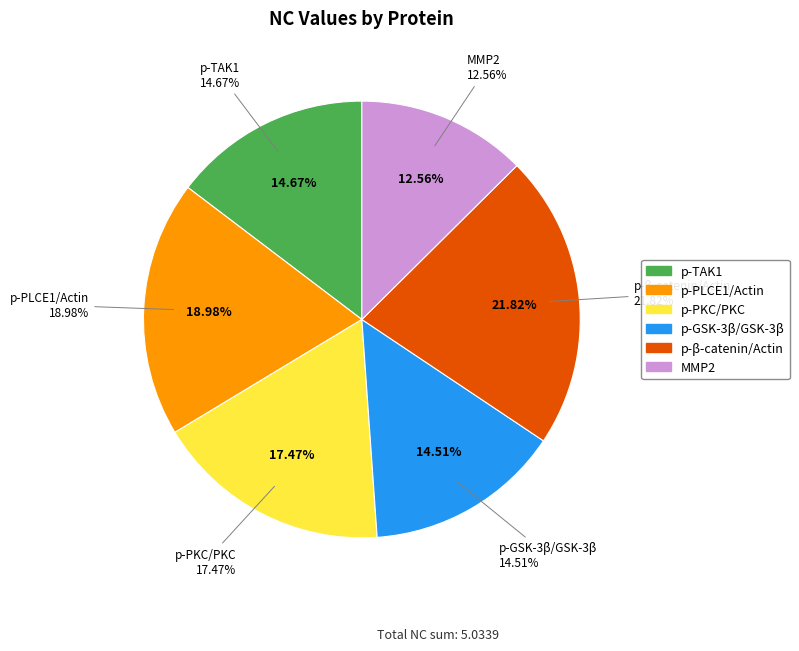

Rank the categories by value from lowest to highest.

MMP2, p-GSK-3β/GSK-3β, p-TAK1, p-PKC/PKC, p-PLCE1/Actin, p-β-catenin/Actin